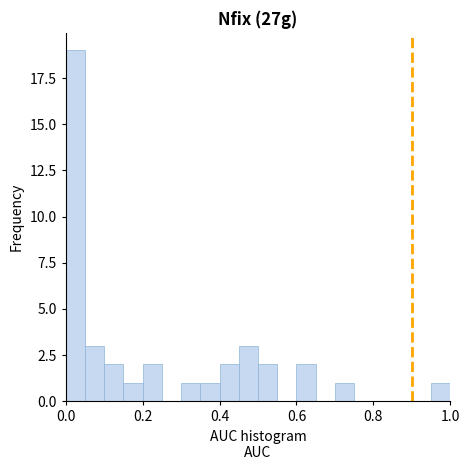

Read against the x-axis, roughly where is the centre of the tallest bar?

0.02